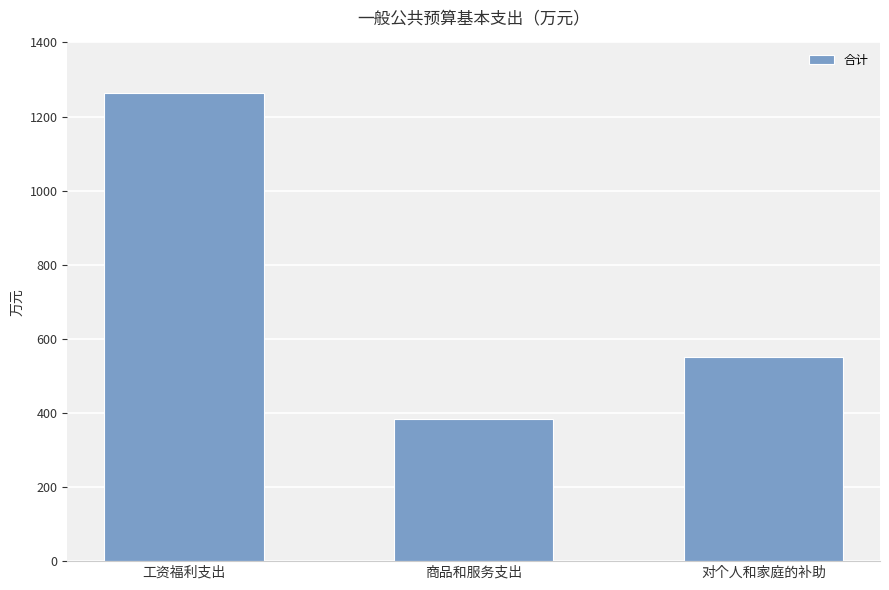

Are the bars grouped side by side (vs. stacked)?

No